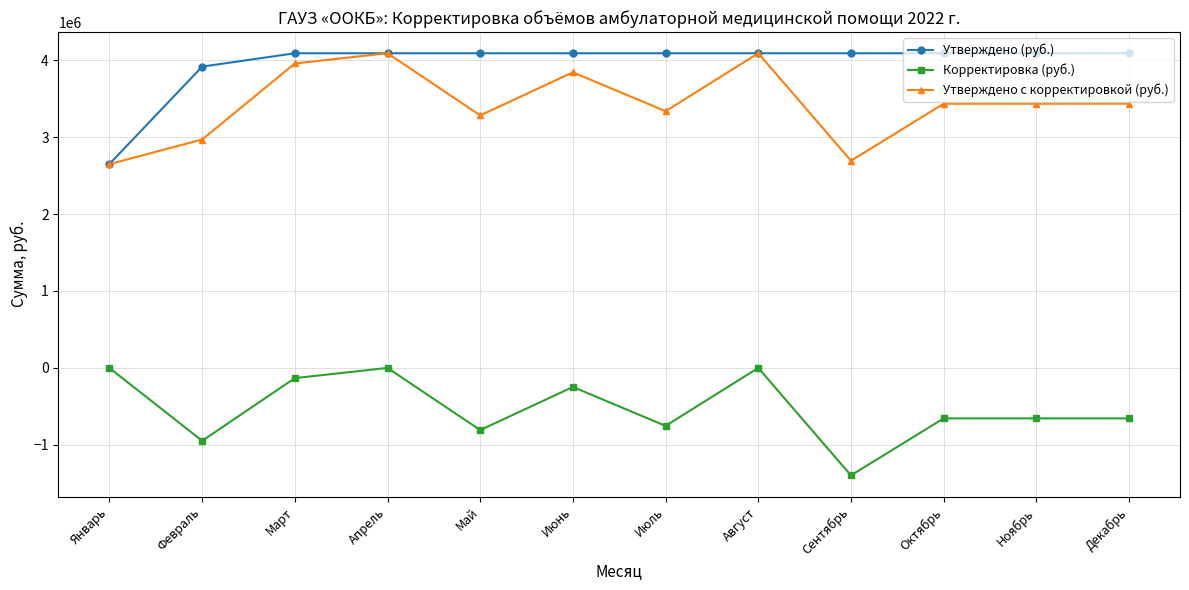

What is the difference between the highest and lowest values at Июнь?

4336953.5